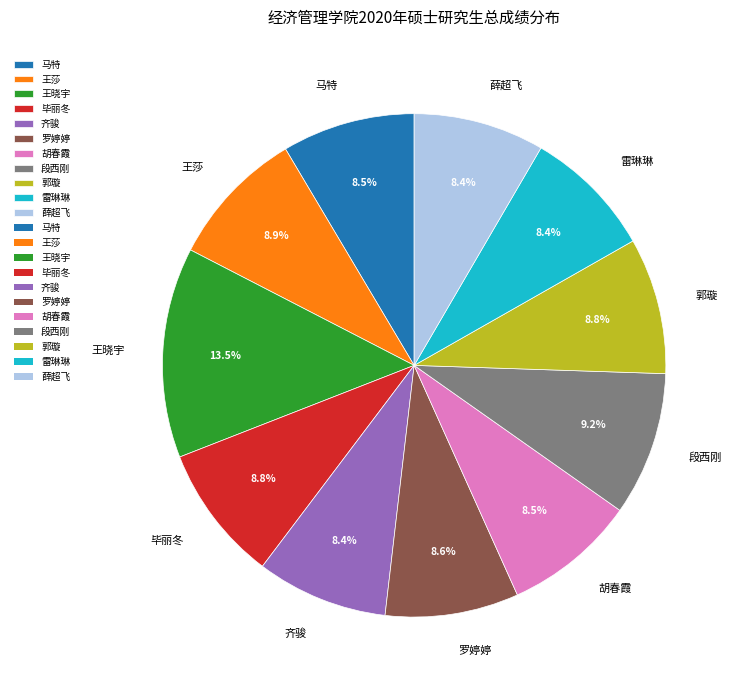

True or false: 毕丽冬 accounts for 9% of the total.

True